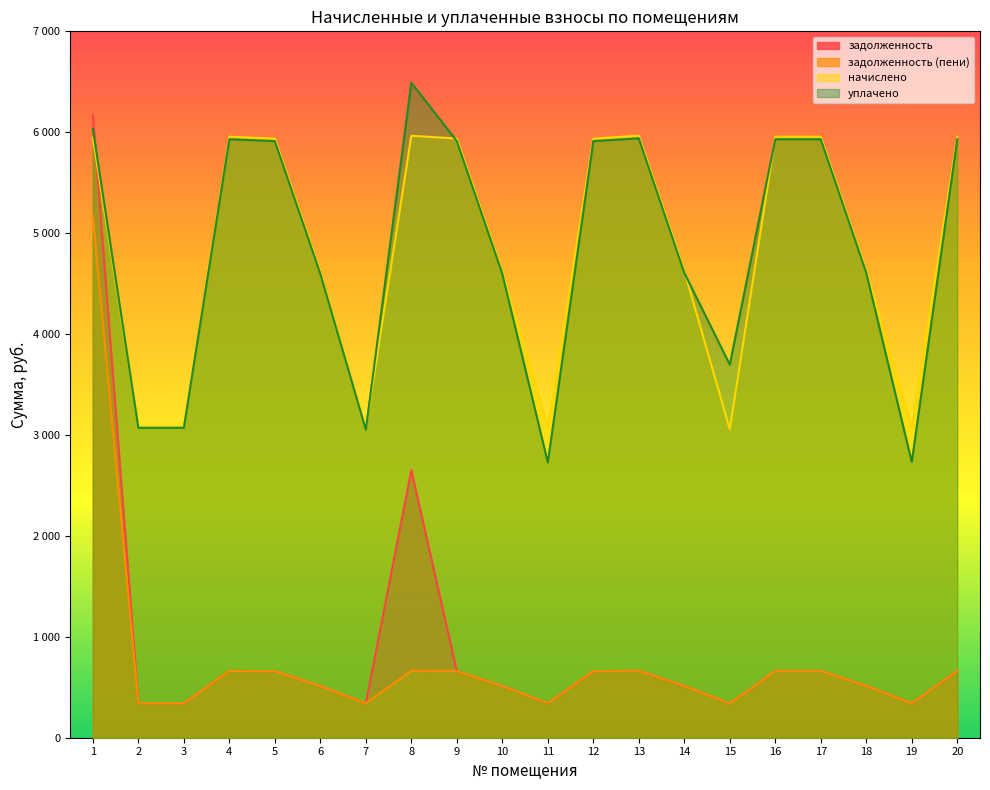

Is the value of уплачено at 16 greater than the value of начислено at 10?

Yes